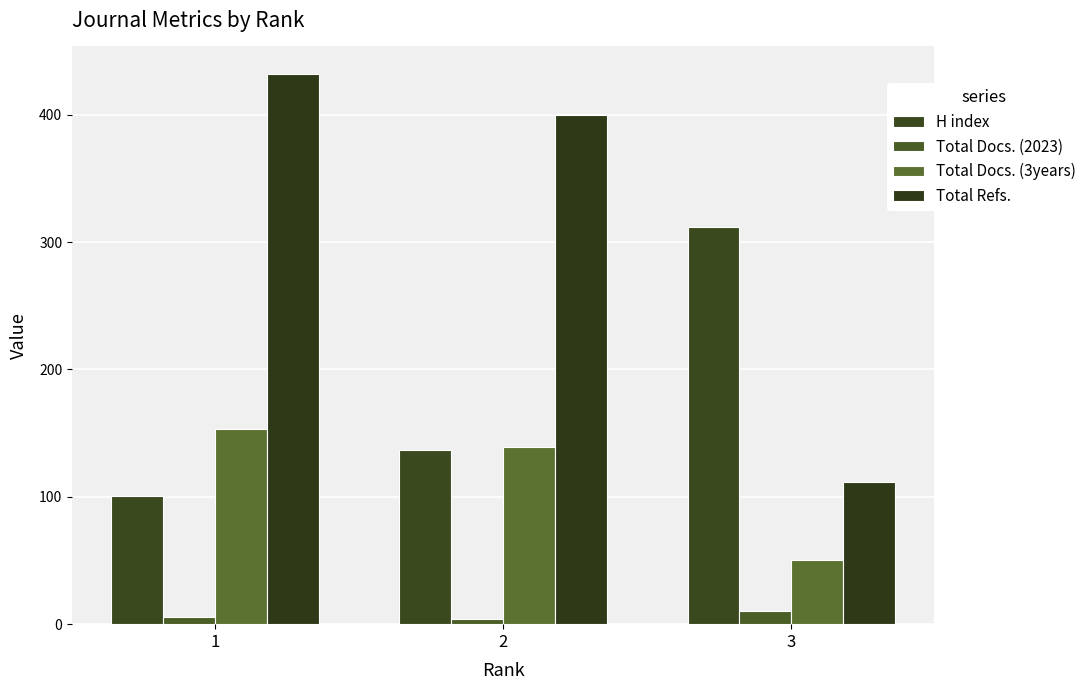

List the series in order of their peak value, highest first.

Total Refs., H index, Total Docs. (3years), Total Docs. (2023)